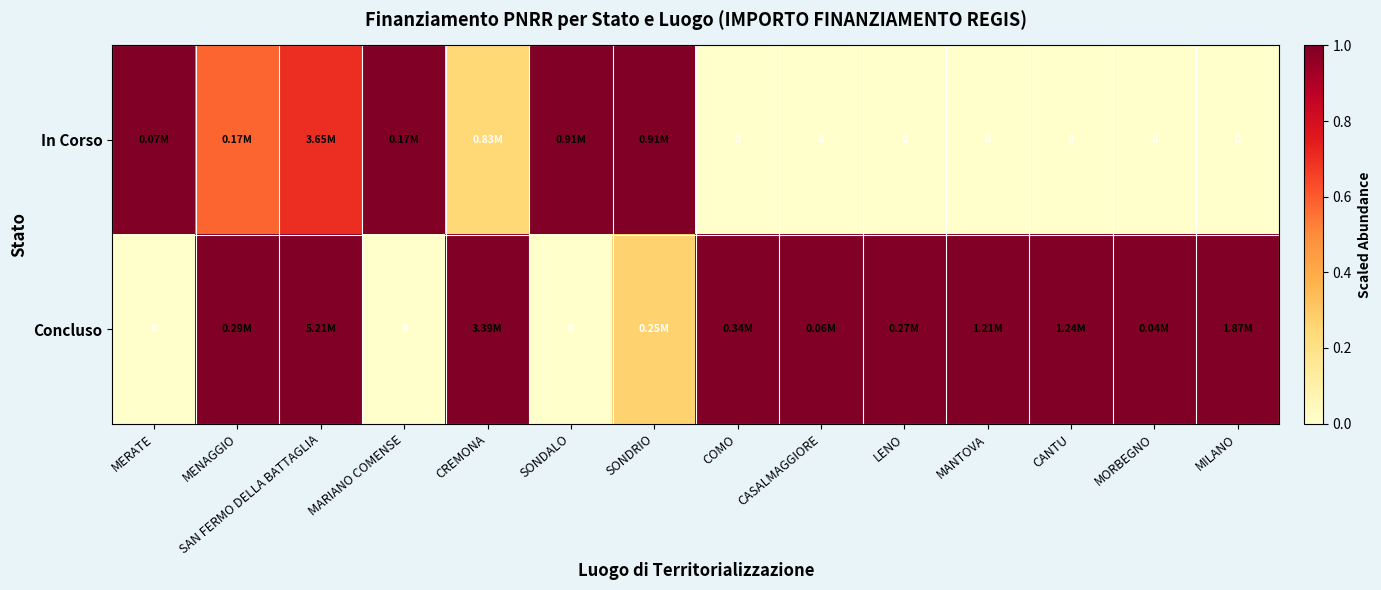

List the labels in order of In Corso value, smallest first.

COMO, CASALMAGGIORE, LENO, MANTOVA, CANTU, MORBEGNO, MILANO, CREMONA, MENAGGIO, SAN FERMO DELLA BATTAGLIA, MERATE, MARIANO COMENSE, SONDALO, SONDRIO